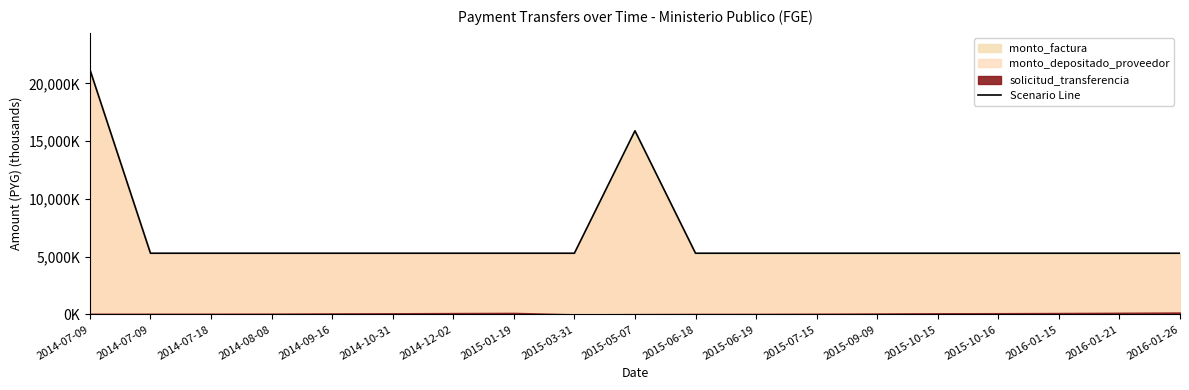

How many categories are shown in the chart?

19